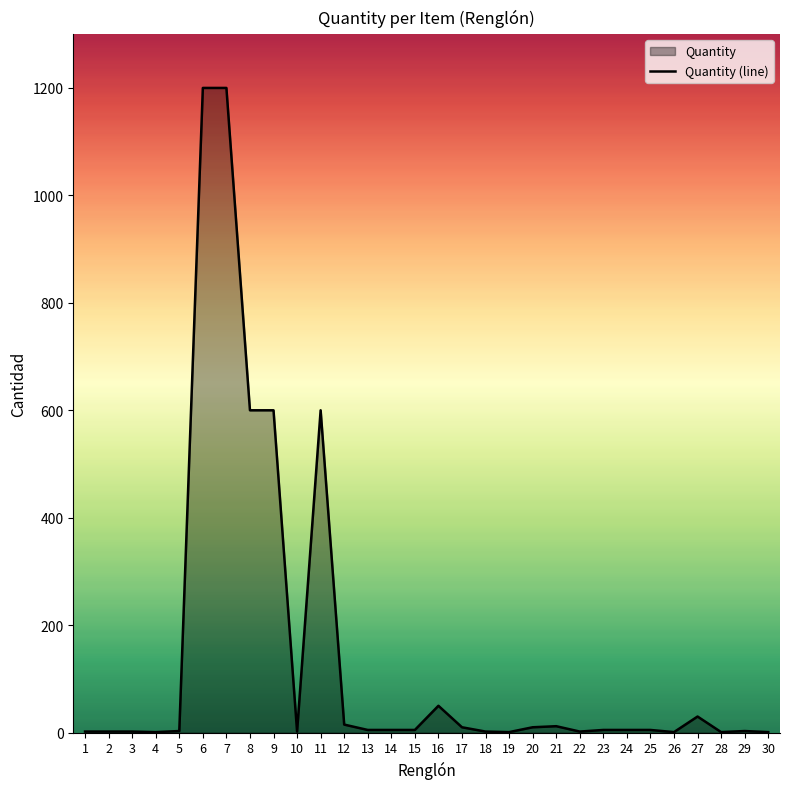

What is the difference between the values at 28 and 15?

4